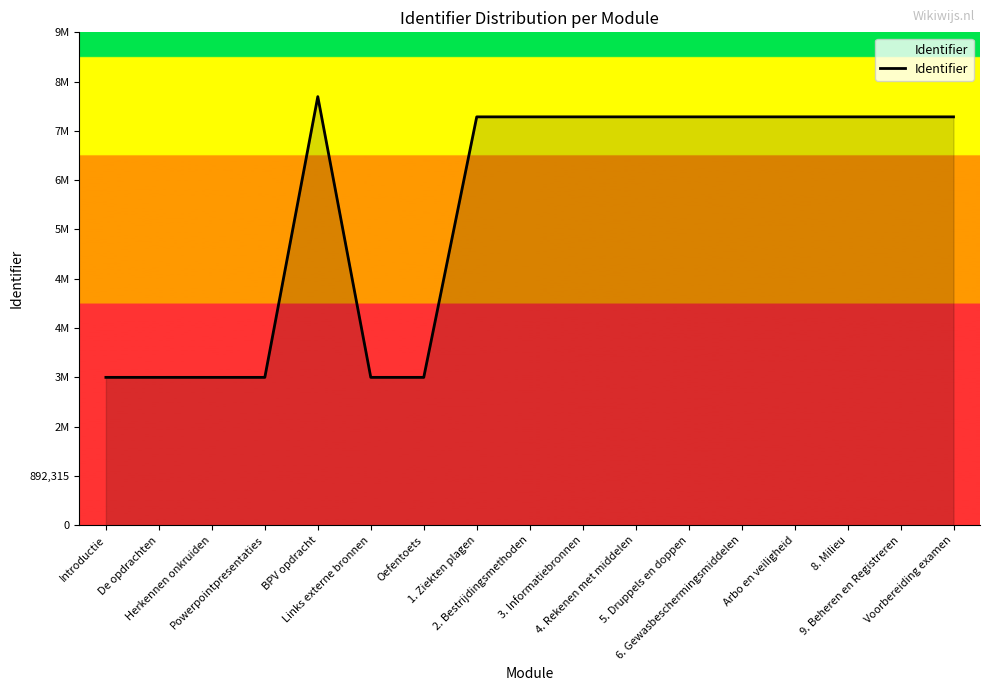

Does the chart display data point markers on the line(s)?

No